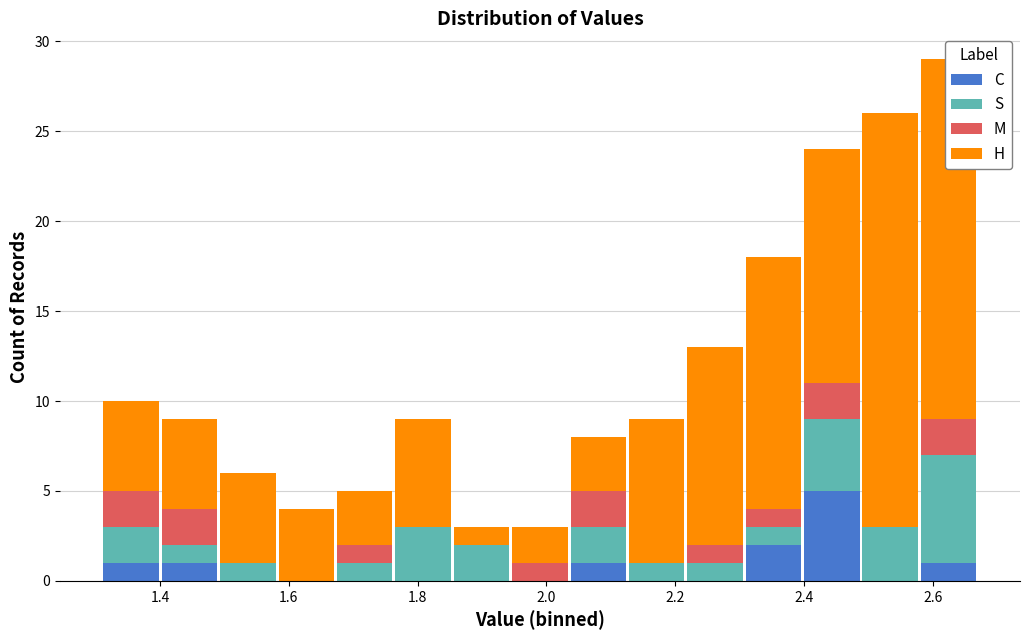

Which range on the x-axis has the tallest stacked bar (by total height)?

2.58 to 2.68